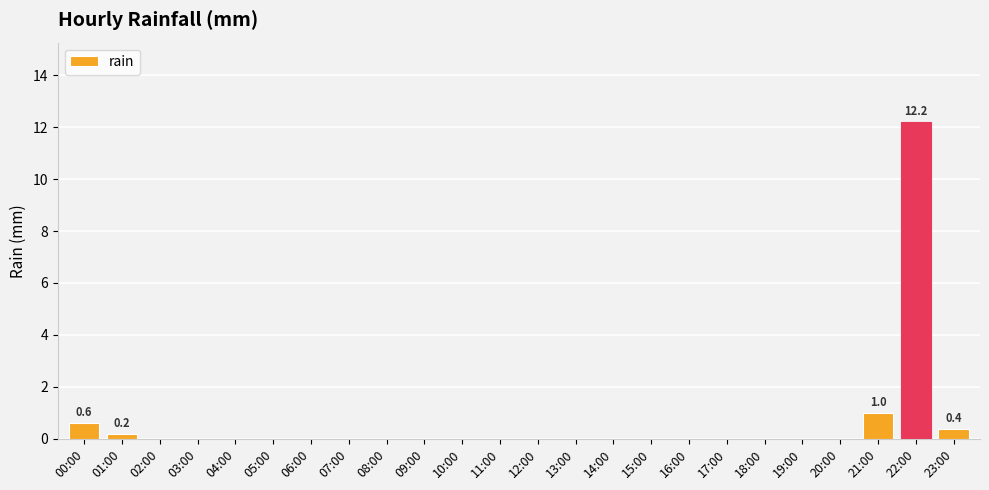

Reading left to right, extract all data points from this chart.

00:00=0.6	01:00=0.2	02:00=0.0	03:00=0.0	04:00=0.0	05:00=0.0	06:00=0.0	07:00=0.0	08:00=0.0	09:00=0.0	10:00=0.0	11:00=0.0	12:00=0.0	13:00=0.0	14:00=0.0	15:00=0.0	16:00=0.0	17:00=0.0	18:00=0.0	19:00=0.0	20:00=0.0	21:00=1.0	22:00=12.2	23:00=0.4